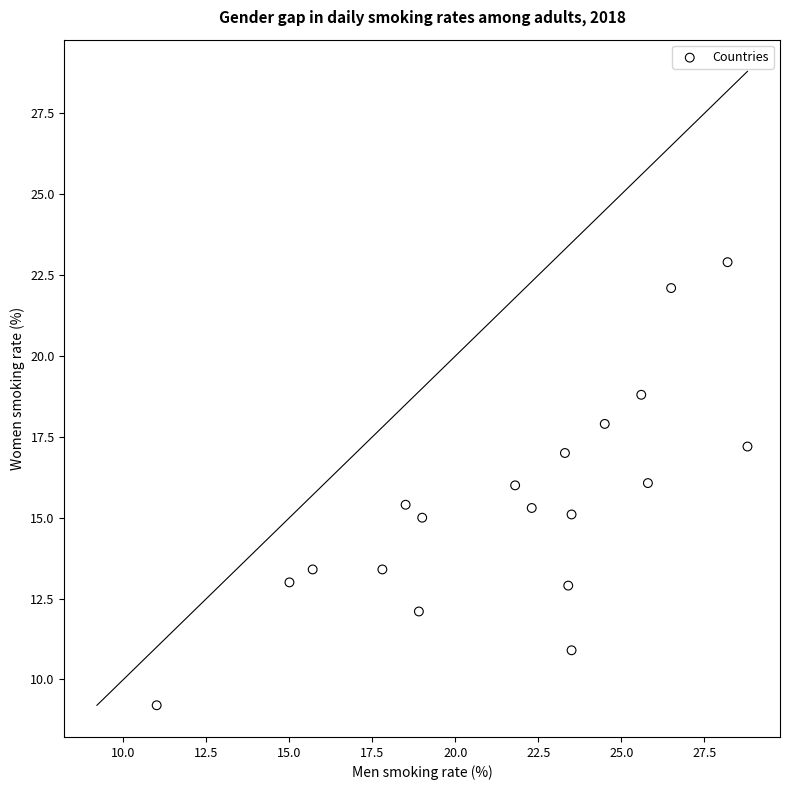

What is the range of Y values (max minus min)?

13.7